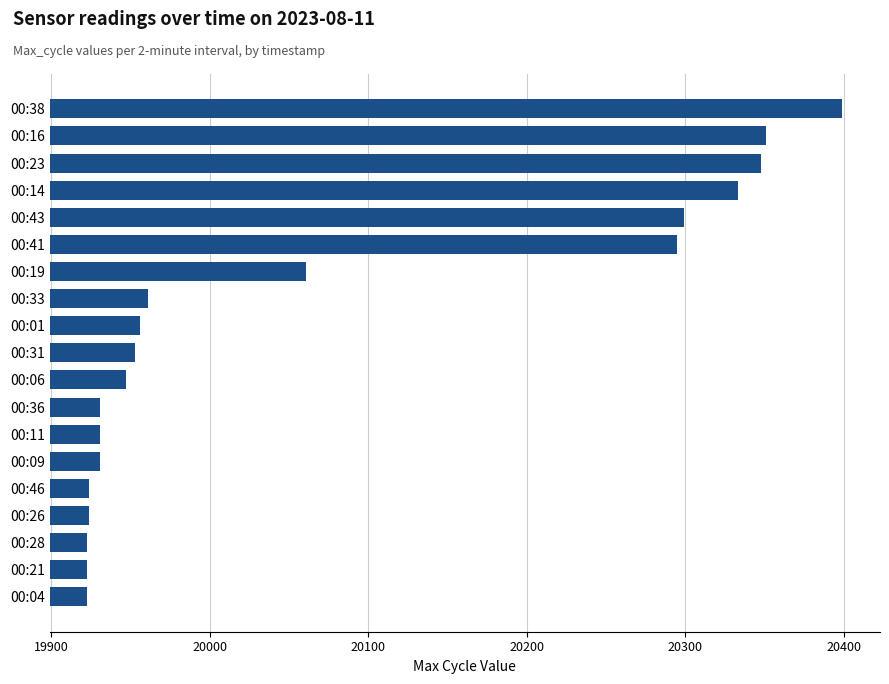

What is the label of the 1st bar from the top?

00:38